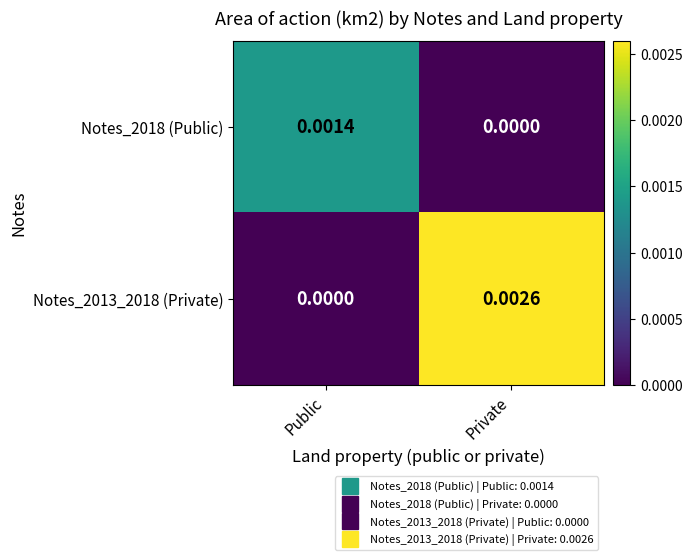

Which category has the highest value in the Notes_2013_2018 (Private) series?

Private